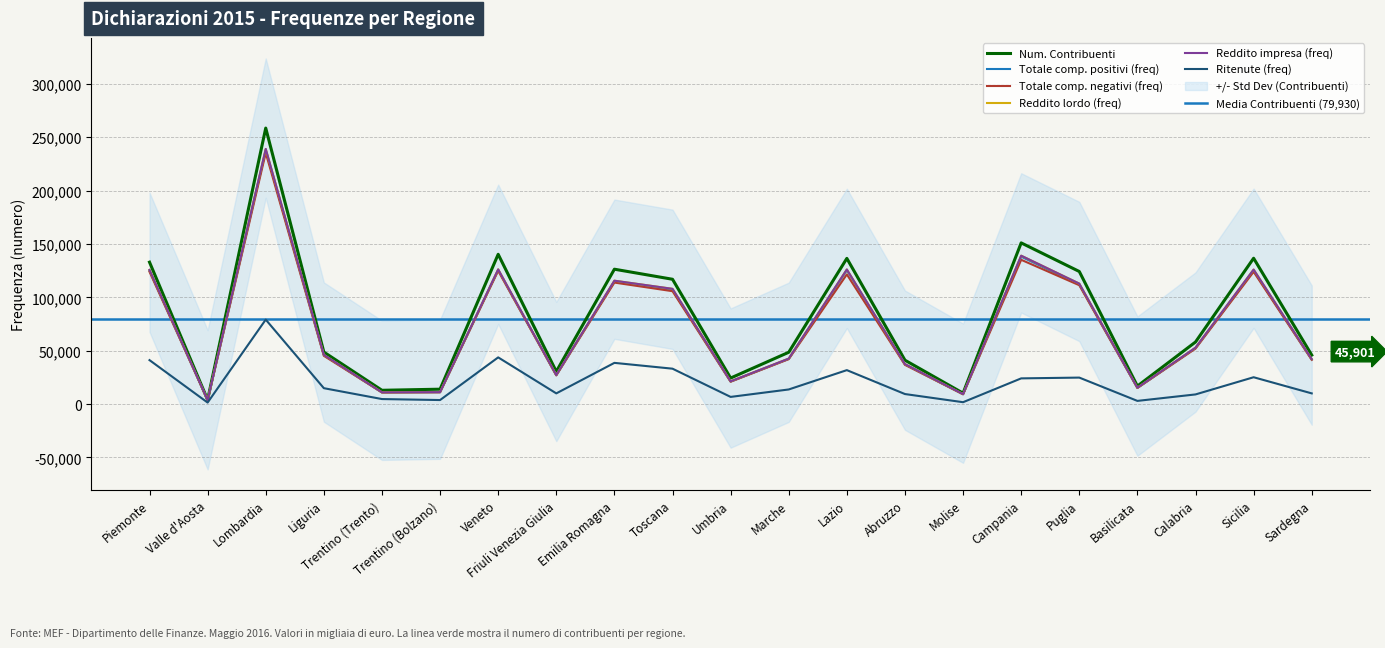

What is the difference between the maximum and minimum values in the Totale comp. negativi (freq) series?

231466